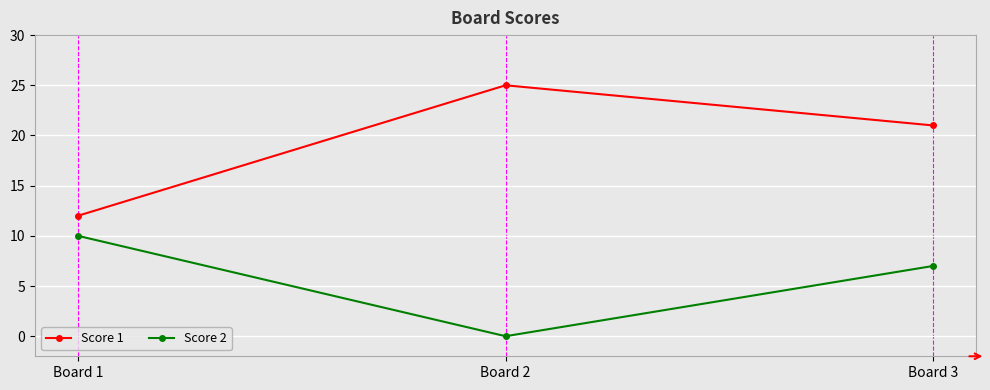

Which series has the largest range (max minus min)?

Score 1